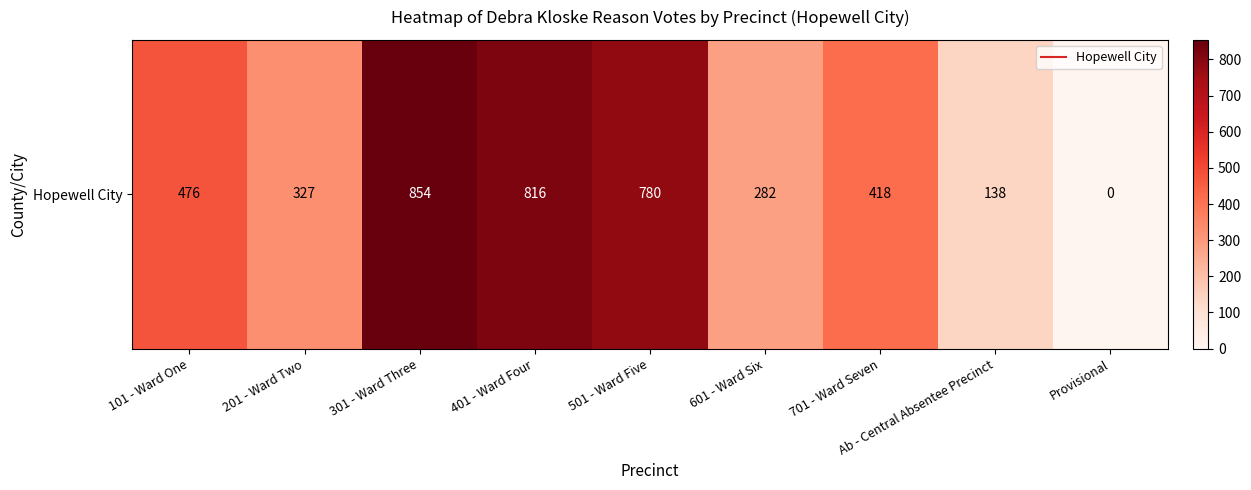

Reading right to left, what are all the values shown in this chart?

Provisional=0	Ab - Central Absentee Precinct=138	701 - Ward Seven=418	601 - Ward Six=282	501 - Ward Five=780	401 - Ward Four=816	301 - Ward Three=854	201 - Ward Two=327	101 - Ward One=476